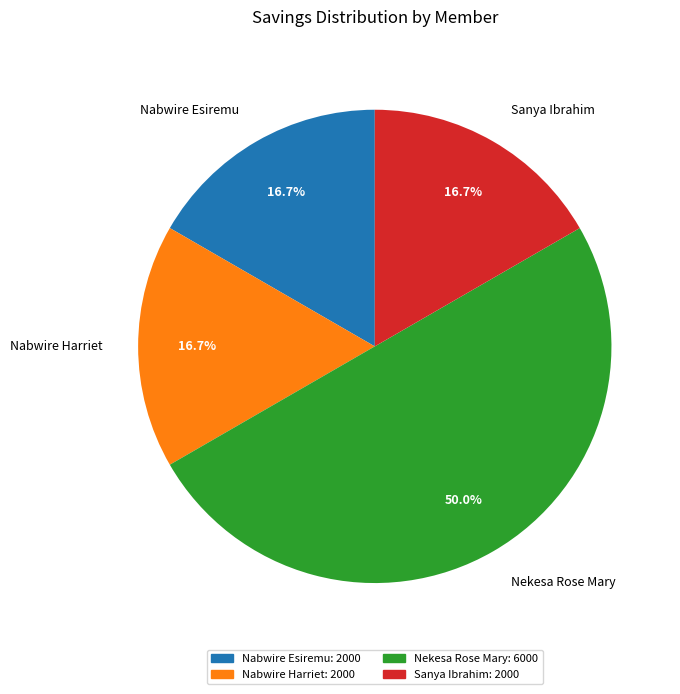

How many slices are in this pie chart?

4